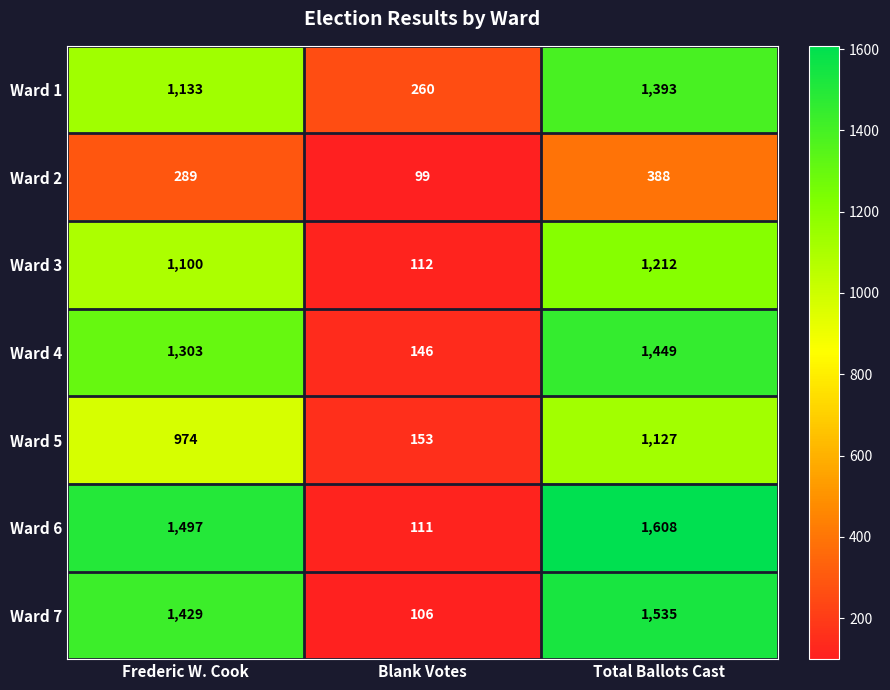

What is the maximum value shown in the chart?

1608